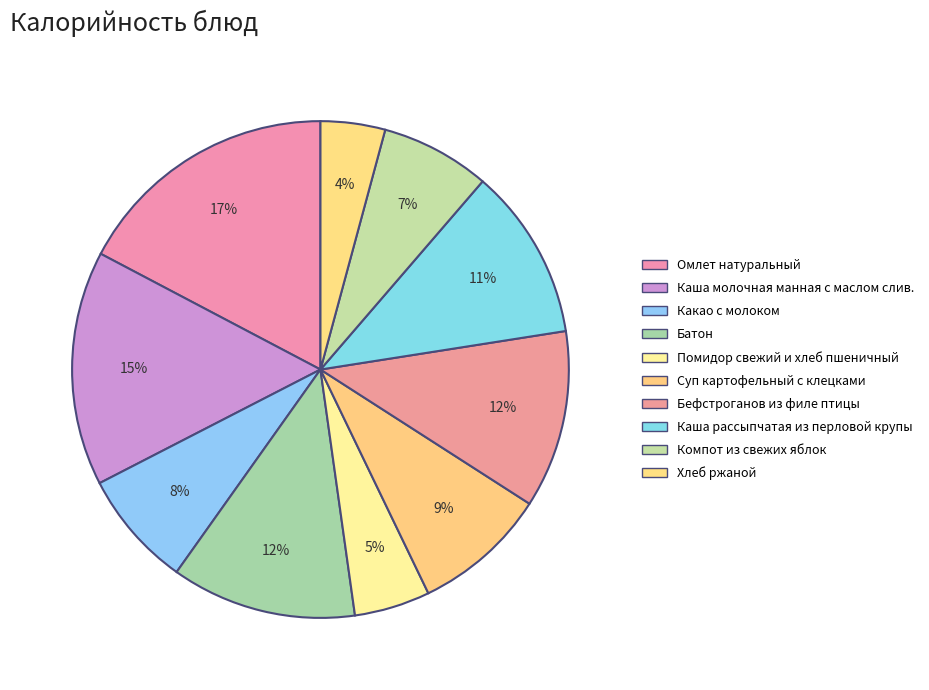

How many slices are in this pie chart?

10